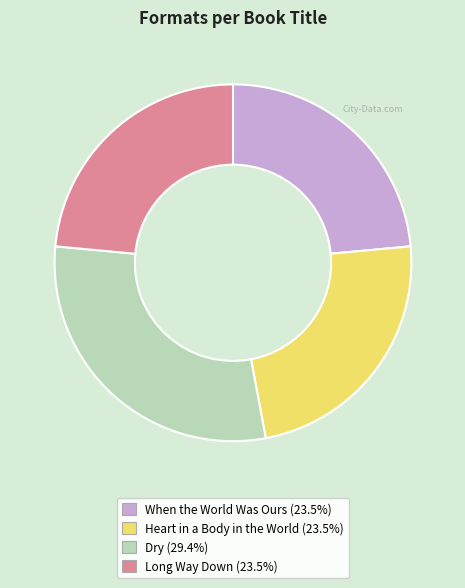

True or false: When the World Was Ours accounts for 24% of the total.

True